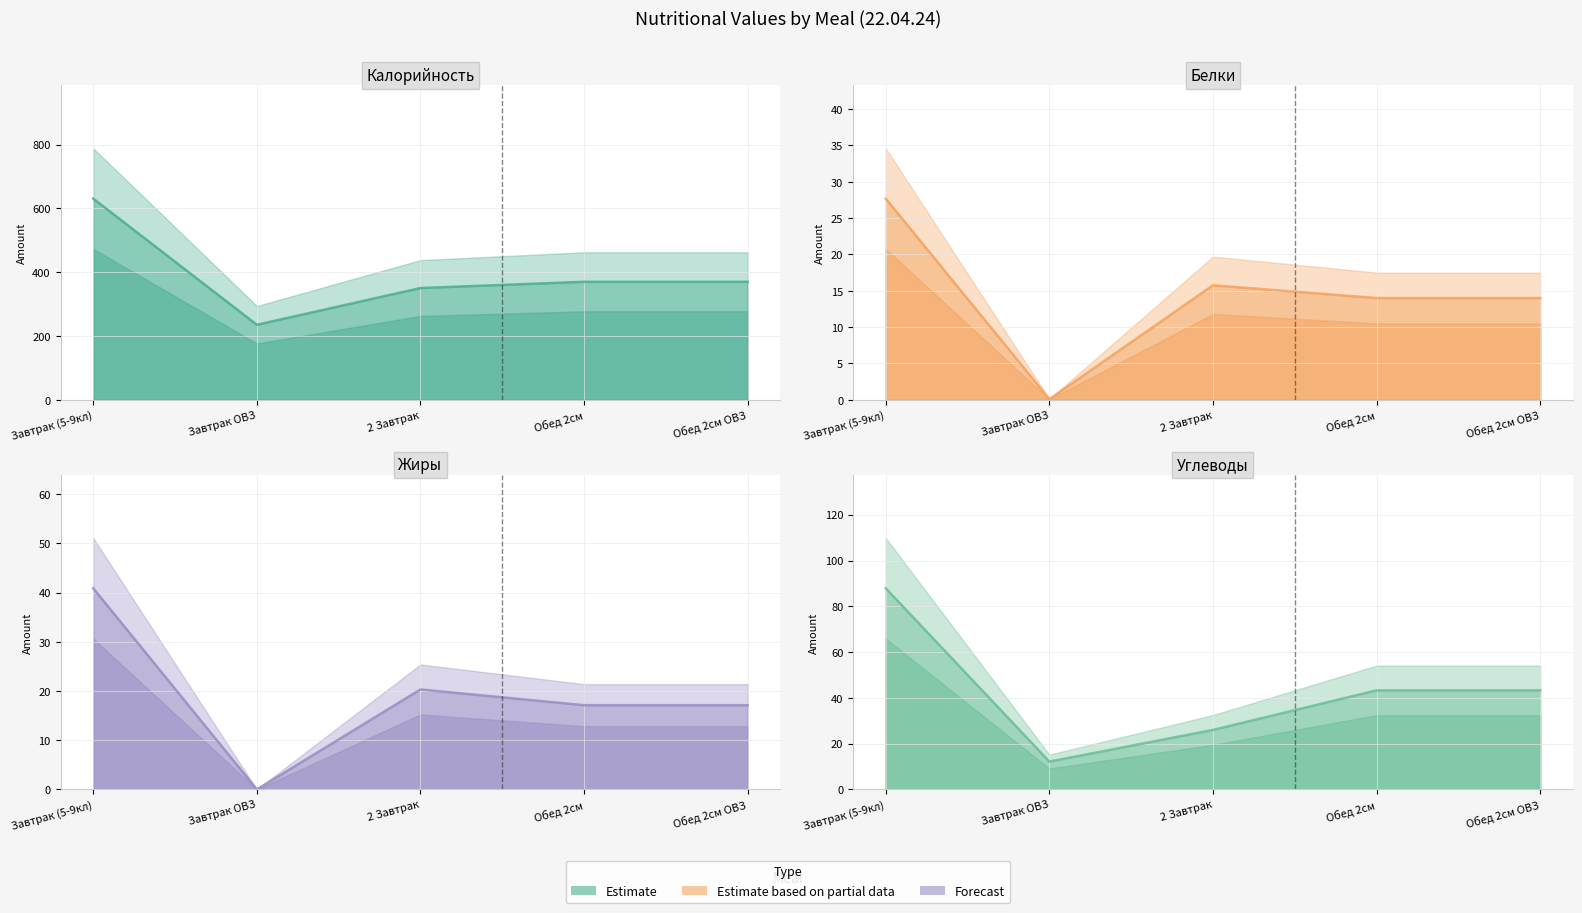

What is the minimum value for Белки?

0.1